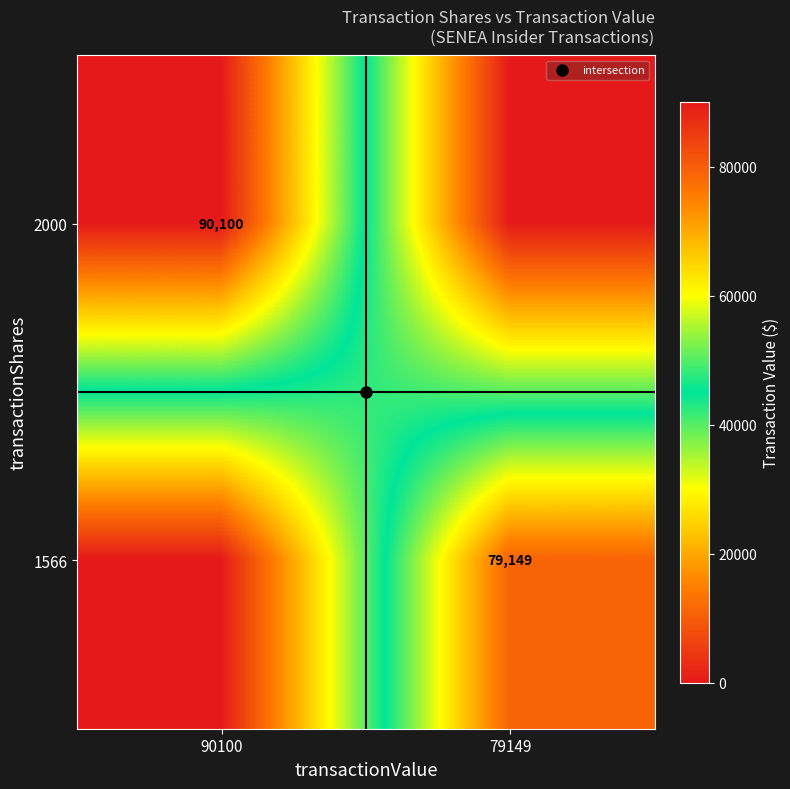

Where is 1566 nearest to the value 39574?

90100